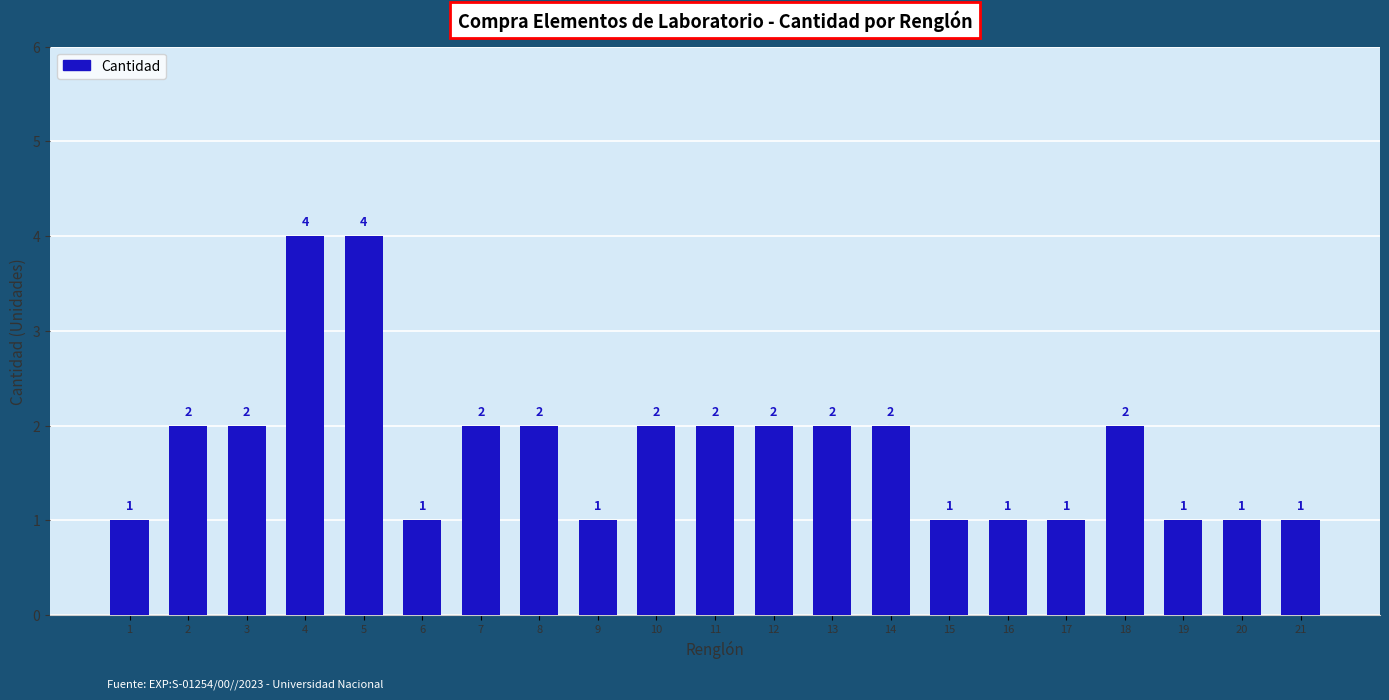

What is the smallest value displayed?

1